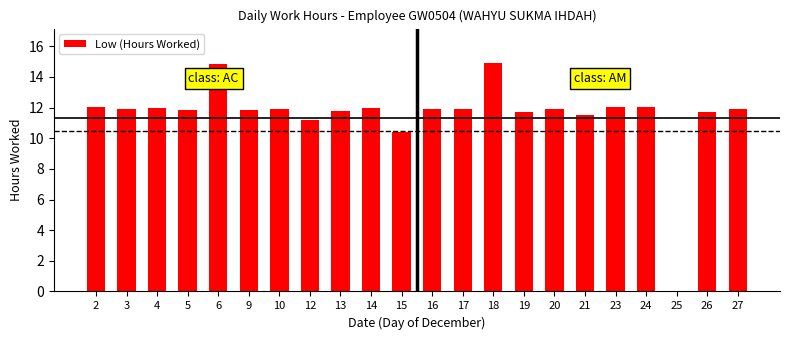

At which label is the value closest to 7?

15